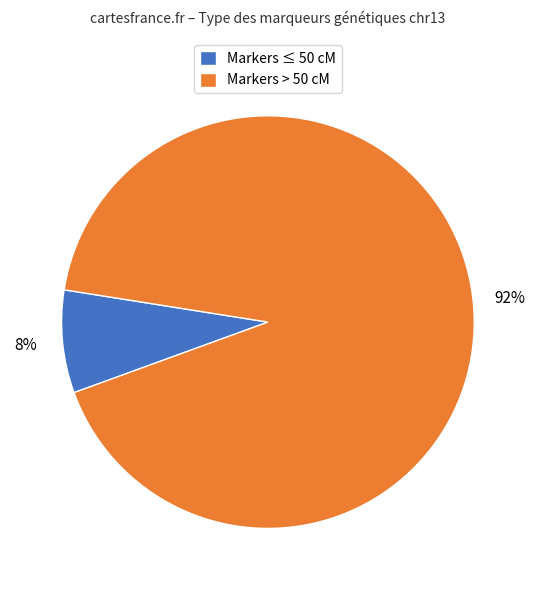

To the nearest percent, what is the average slice percentage?

50%